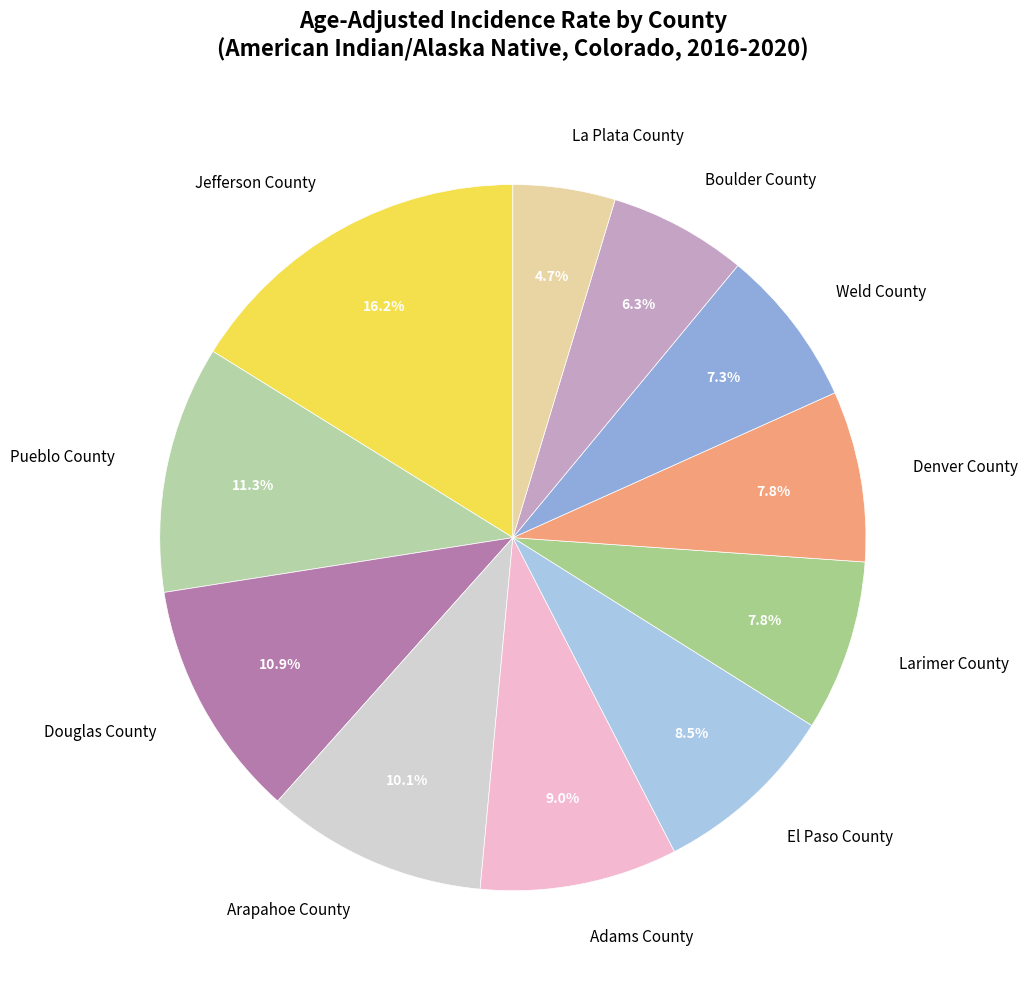

Which category has the biggest portion of the pie?

Jefferson County